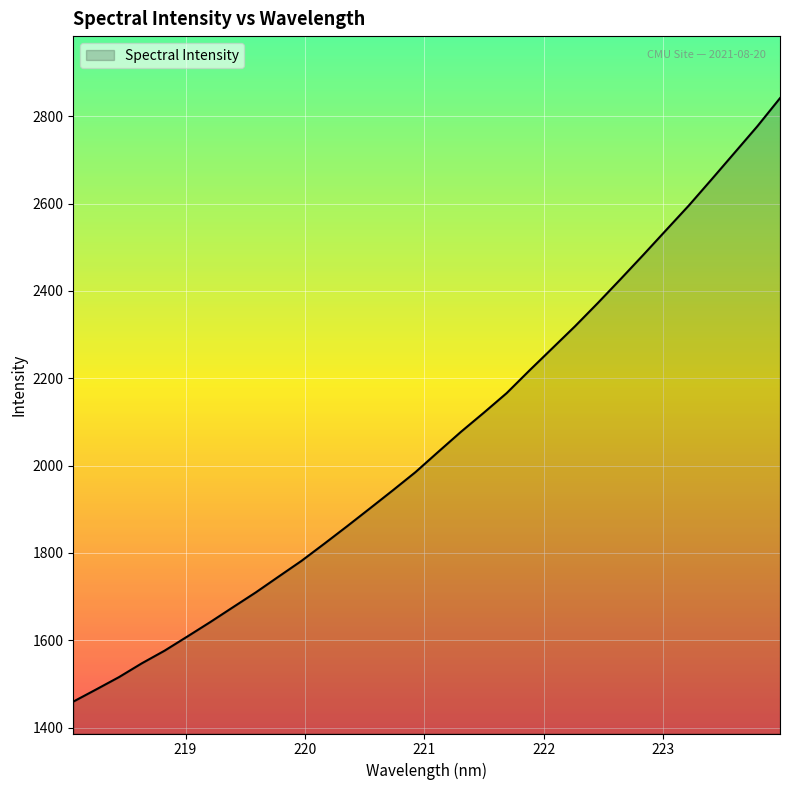

What is the difference between the maximum and minimum values?

1381.9